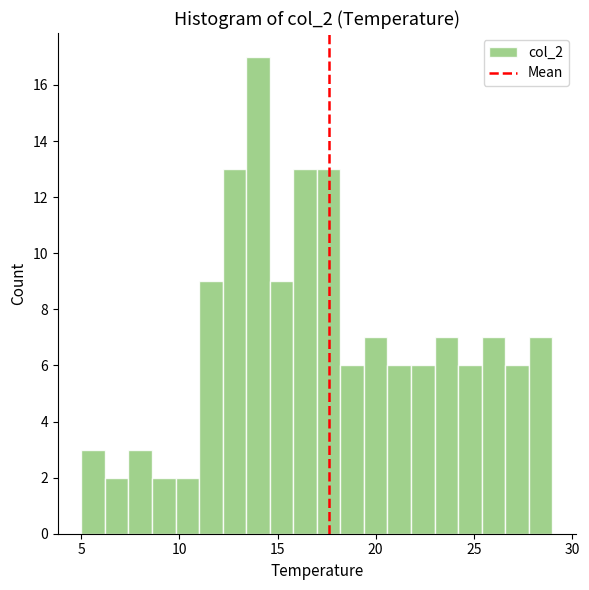

Read against the x-axis, roughly where is the centre of the tallest bar?

14.0